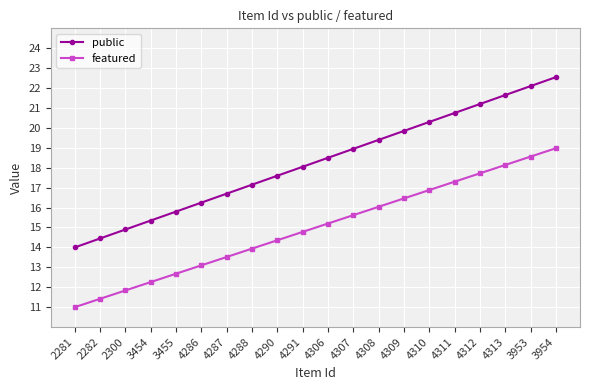

True or false: featured has more than 2 points higher than both neighbors.

False